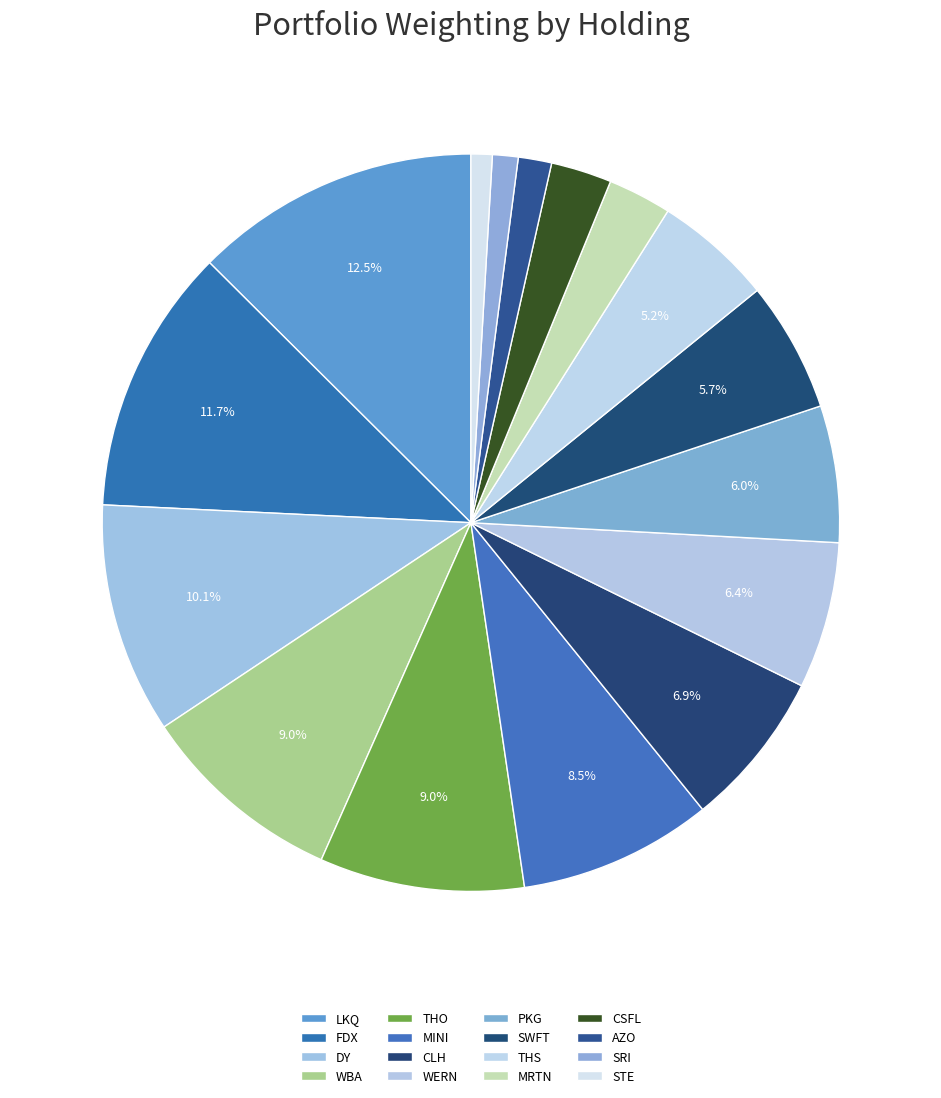

To the nearest percent, what portion does DY represent?

10%